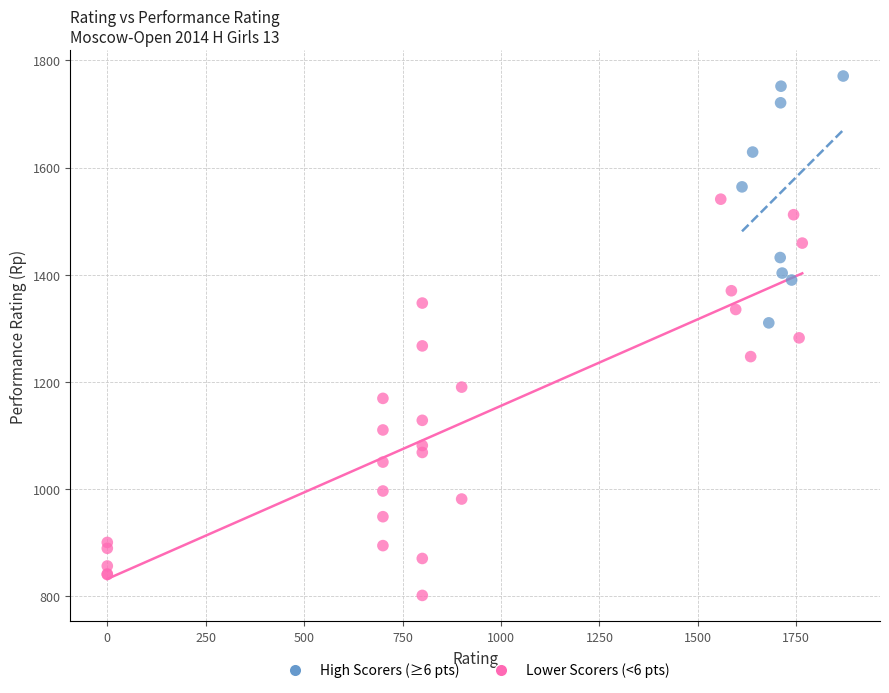

Which series contains the highest Y value?

High Scorers (≥6 pts)